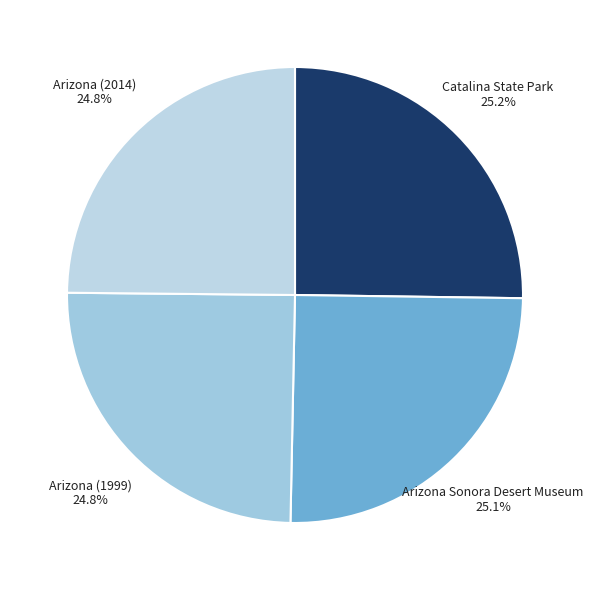

To the nearest percent, what portion does Arizona Sonora Desert Museum represent?

25%